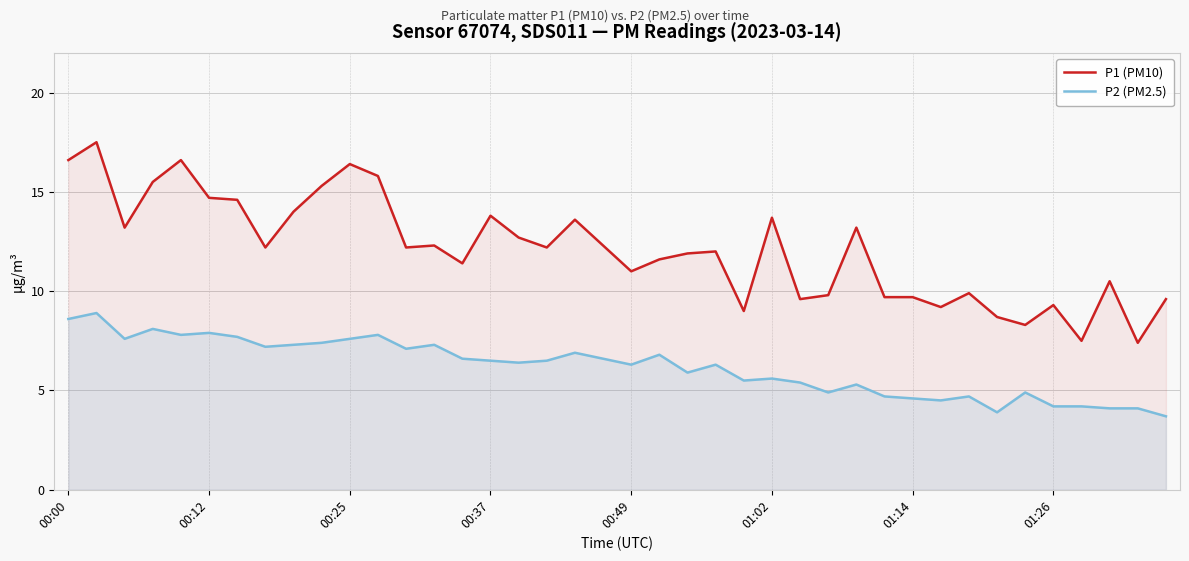

Which series has the widest spread of values?

P1 (PM10)